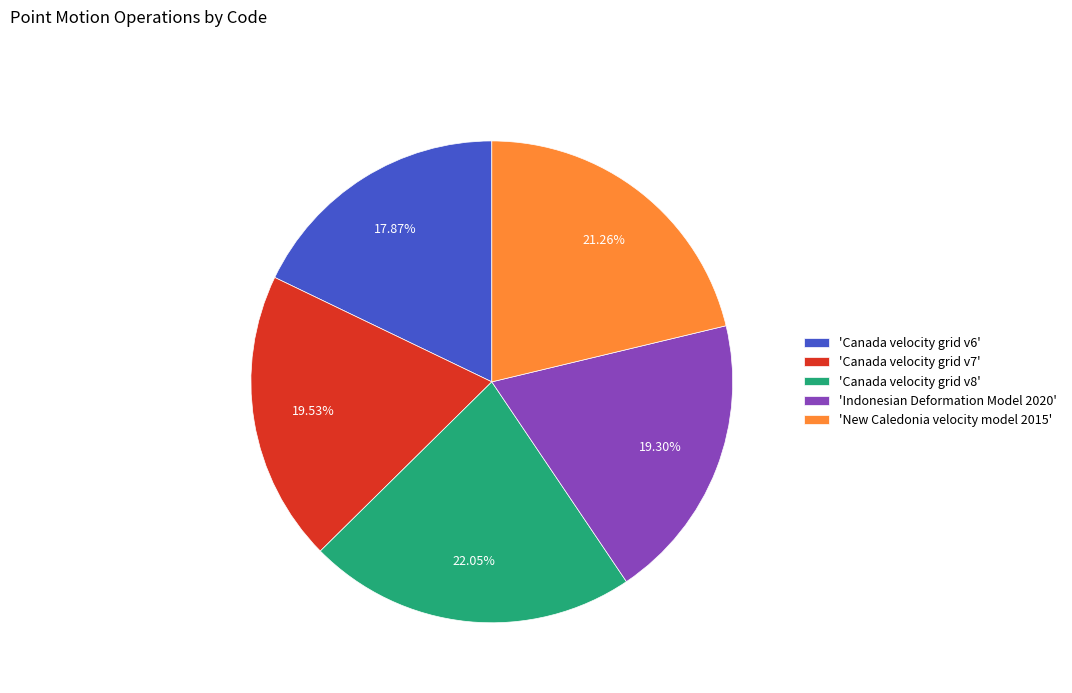

Is there a majority slice in this chart?

No